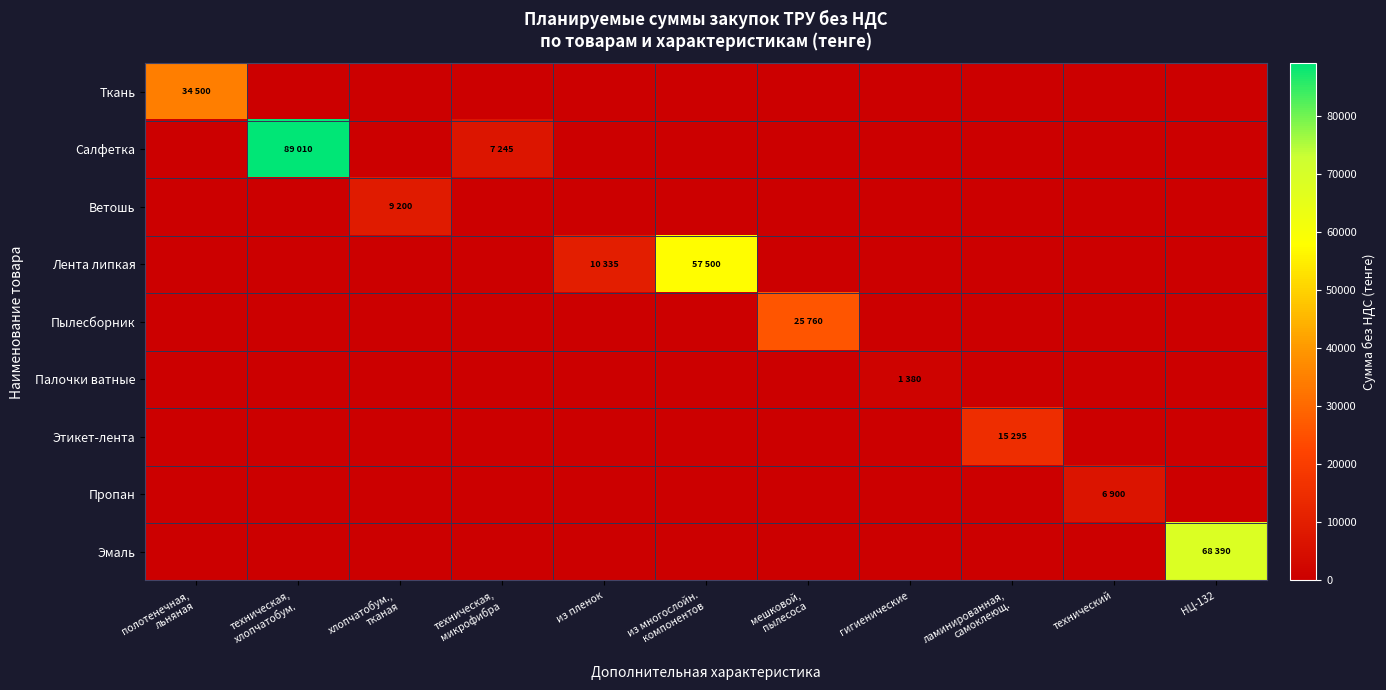

At how many categories does at least one series exceed 25059?

5